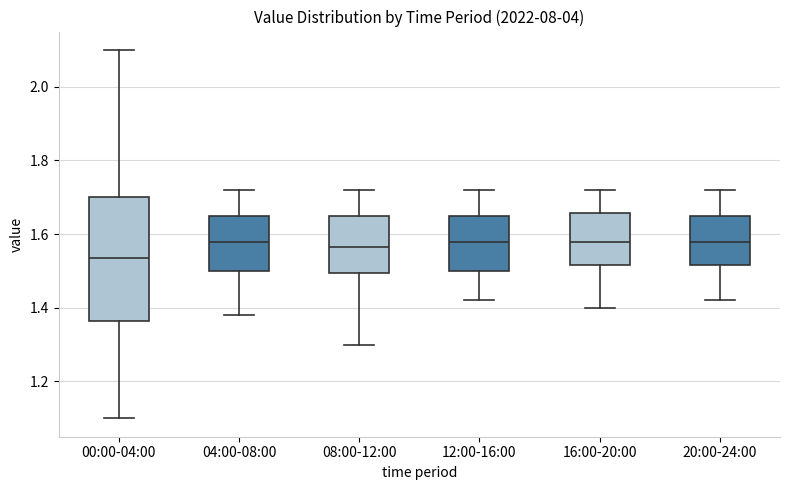

Reading left to right, read every box against the y-axis: the position of its median line, the range the box covers, and the ends of its whiskers. The values are not printed on the chart, so give them approximately, as read against the axis.

00:00-04:00: median 1.54, box 1.36 to 1.70, whiskers 1.10 to 2.10
04:00-08:00: median 1.58, box 1.50 to 1.66, whiskers 1.38 to 1.72
08:00-12:00: median 1.56, box 1.50 to 1.66, whiskers 1.30 to 1.72
12:00-16:00: median 1.58, box 1.50 to 1.66, whiskers 1.42 to 1.72
16:00-20:00: median 1.58, box 1.52 to 1.66, whiskers 1.40 to 1.72
20:00-24:00: median 1.58, box 1.52 to 1.66, whiskers 1.42 to 1.72